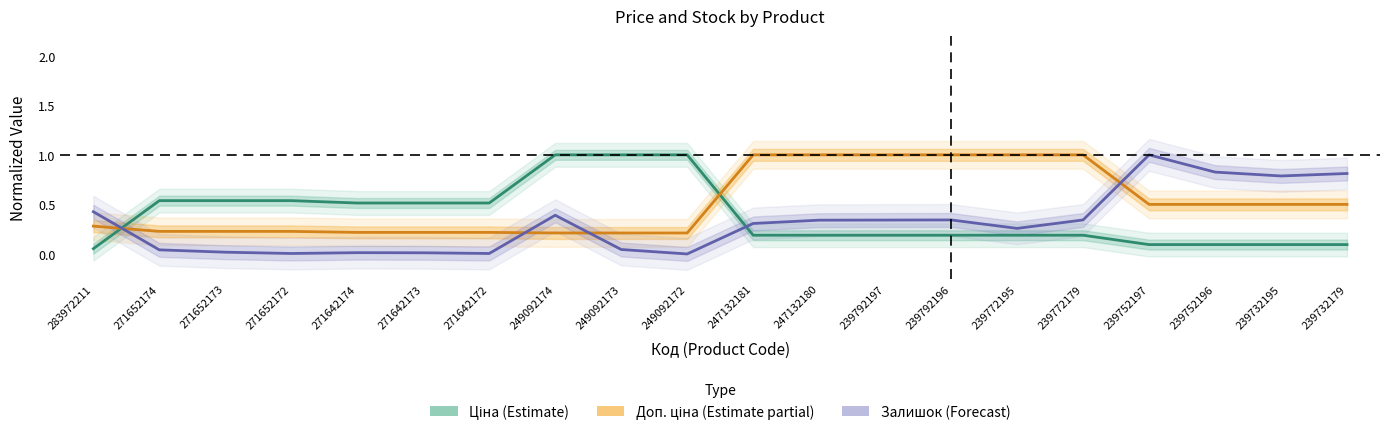

Rank the series at 239792196 from highest to lowest value.

Доп. ціна, Залишок, Ціна